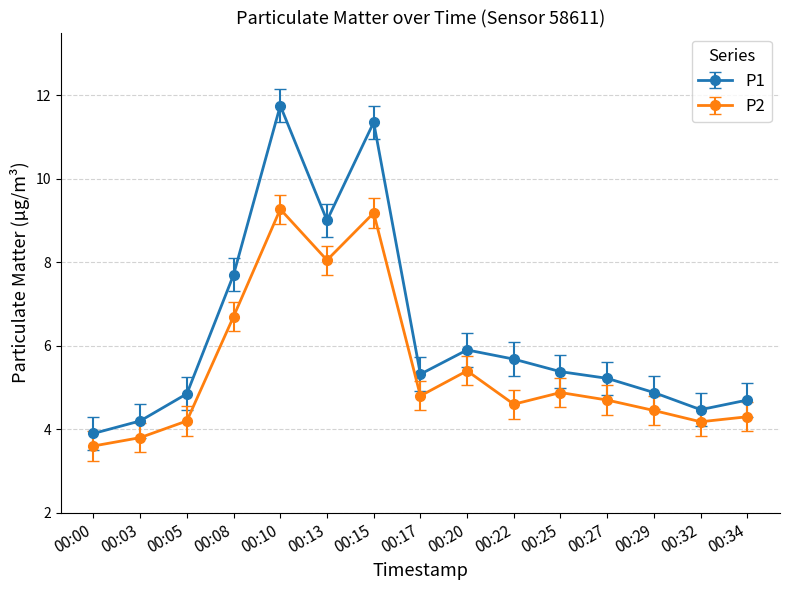

What are all the series names shown in the legend?

P1, P2